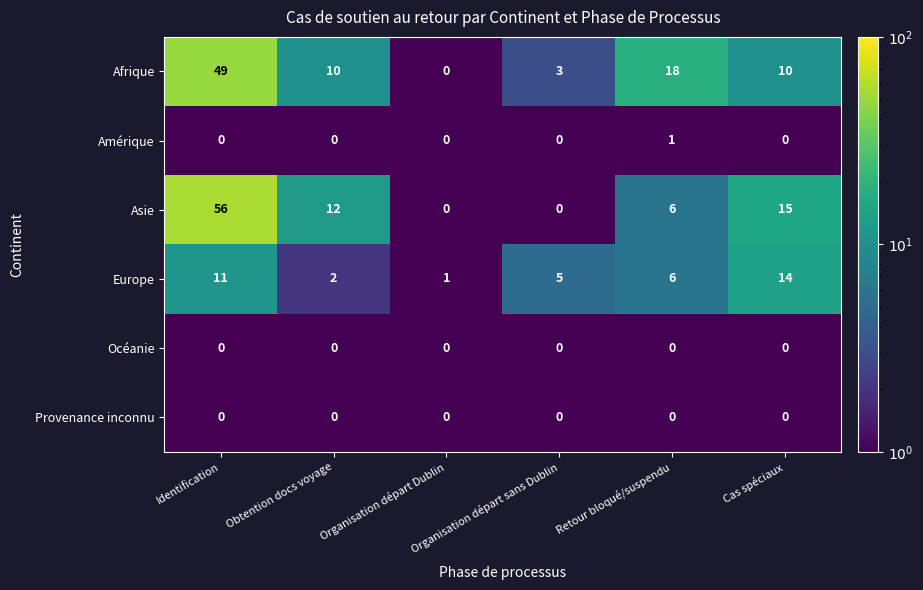

Is it true that Amérique equals 1 at Organisation départ sans Dublin?

False